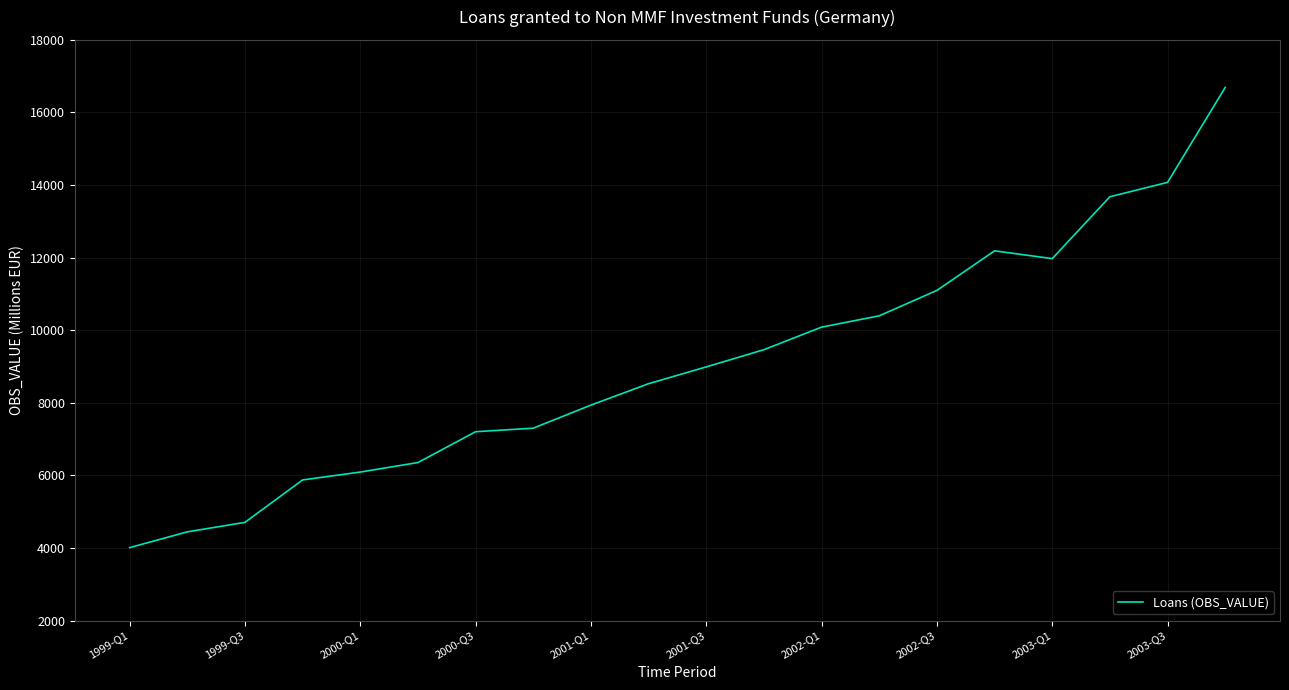

What is the smallest value displayed?

4009